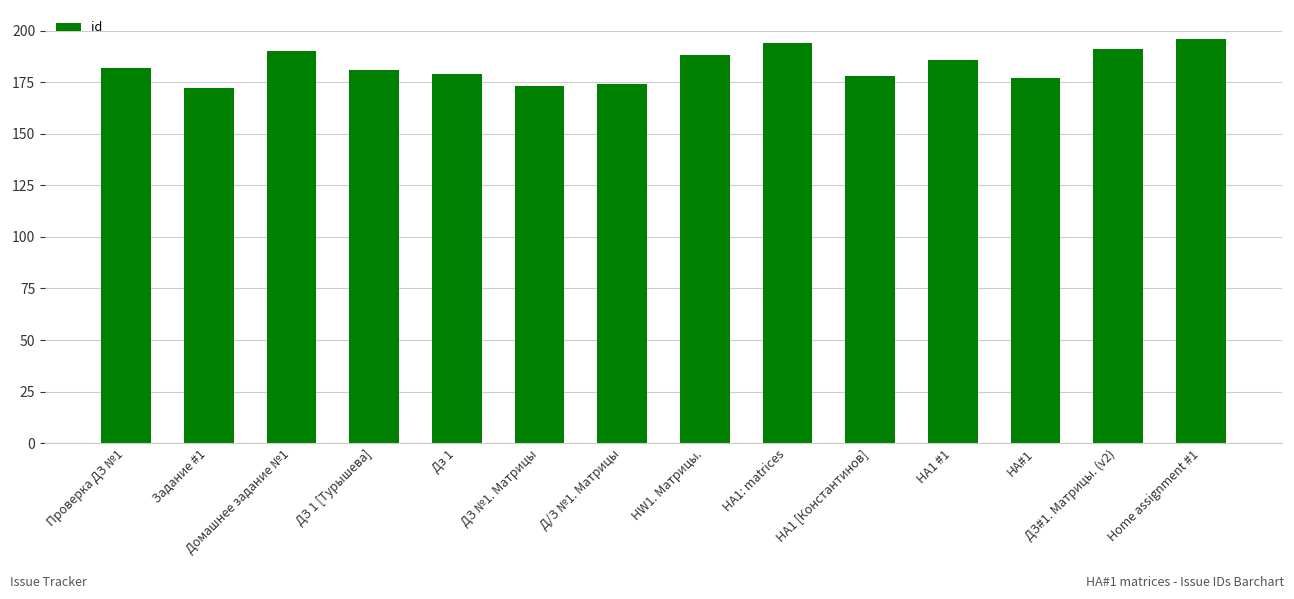

What is the minimum value shown in the chart?

172